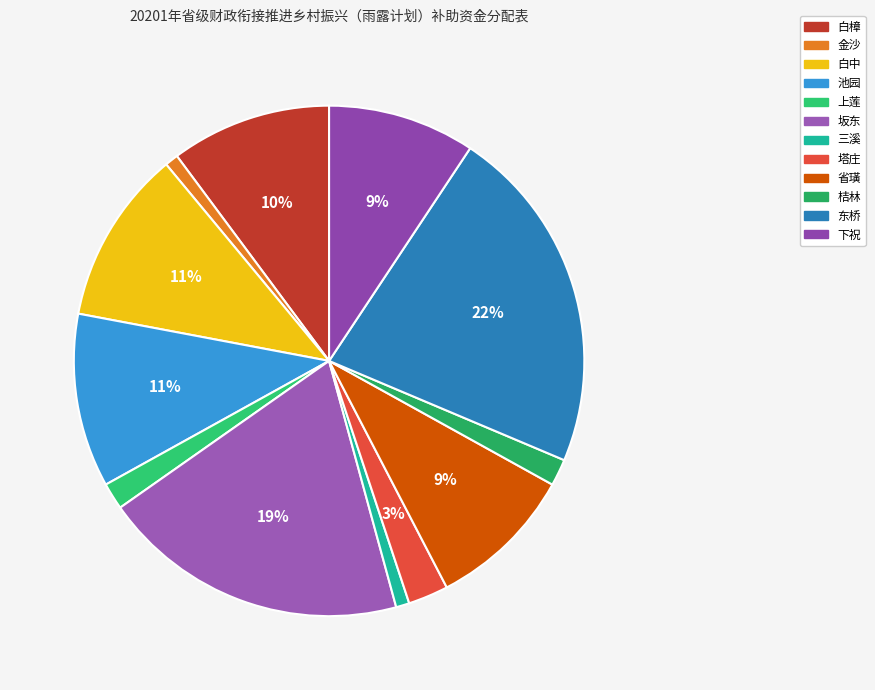

Is 桔林 the majority of the pie?

No